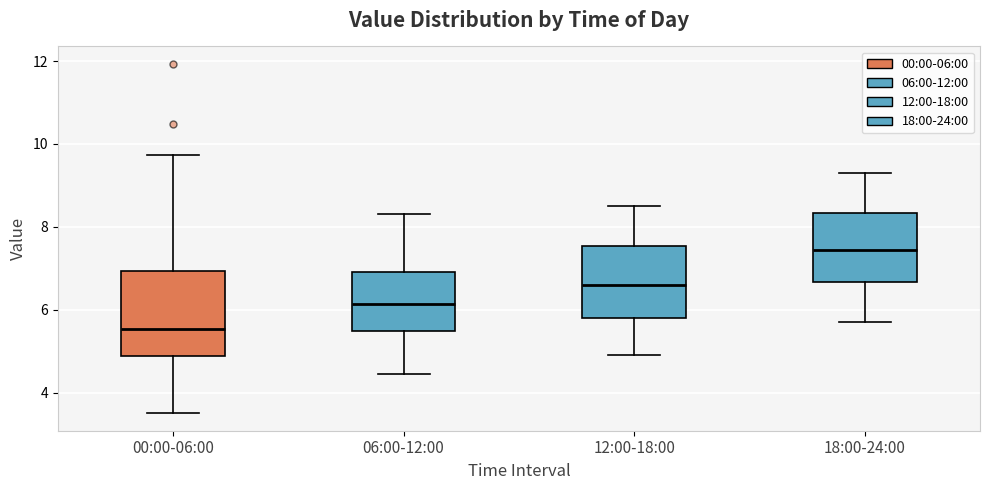

Which box has the lowest median line?

00:00-06:00